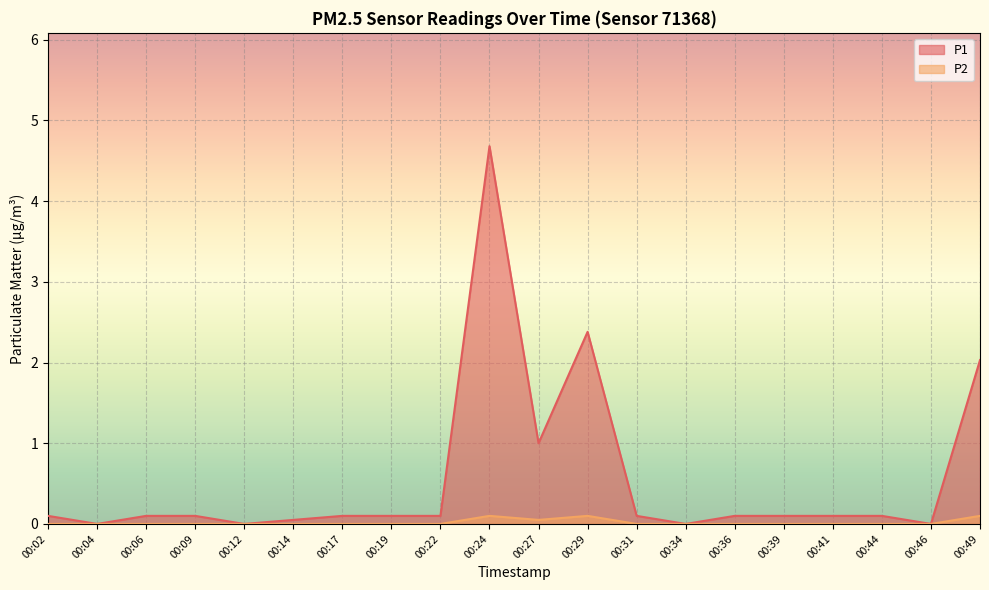

True or false: P2 has a value of 0.0 at 00:12.

True